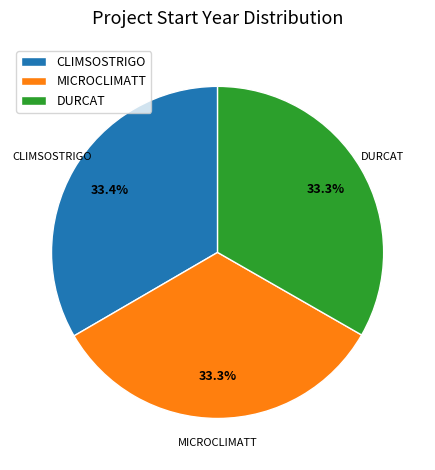

Is MICROCLIMATT the majority of the pie?

No